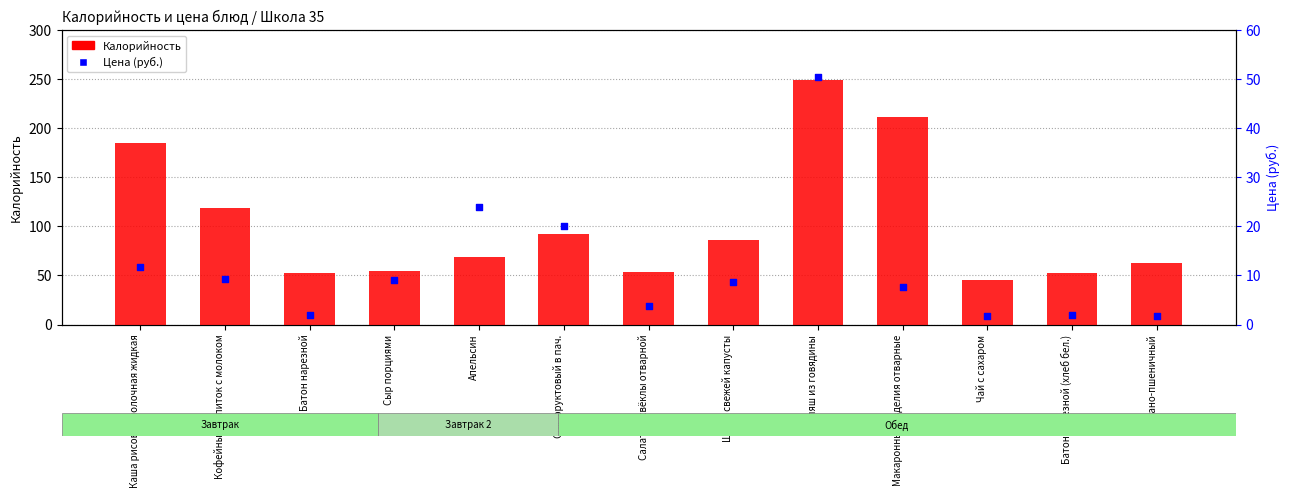

Which series contains the highest Y value?

Калорийность